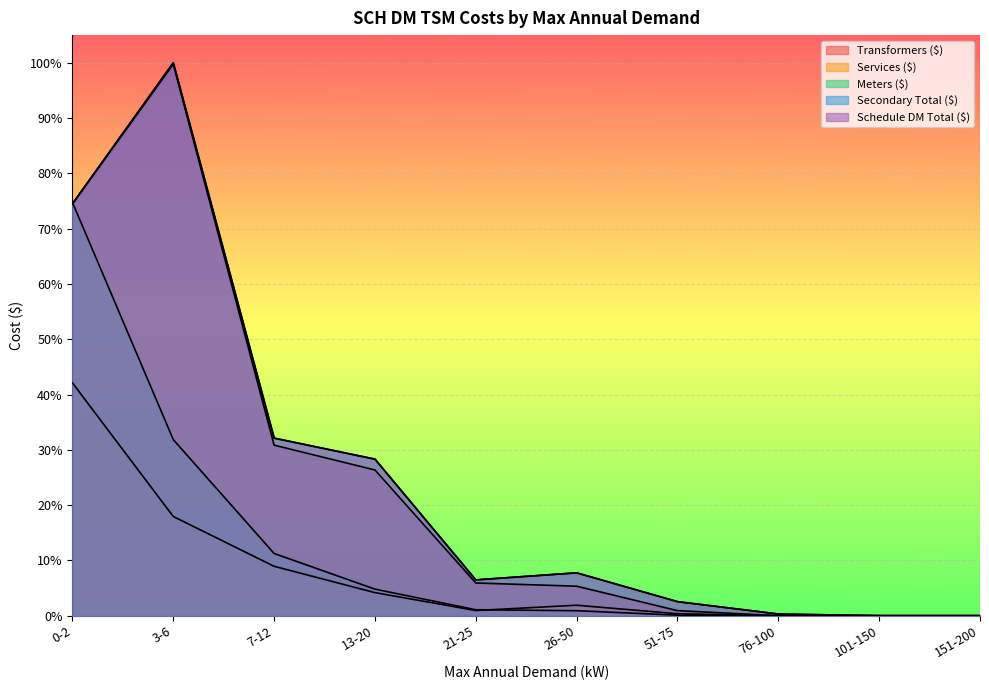

How many intersections are there between Meters ($) and Secondary Total ($)?

1